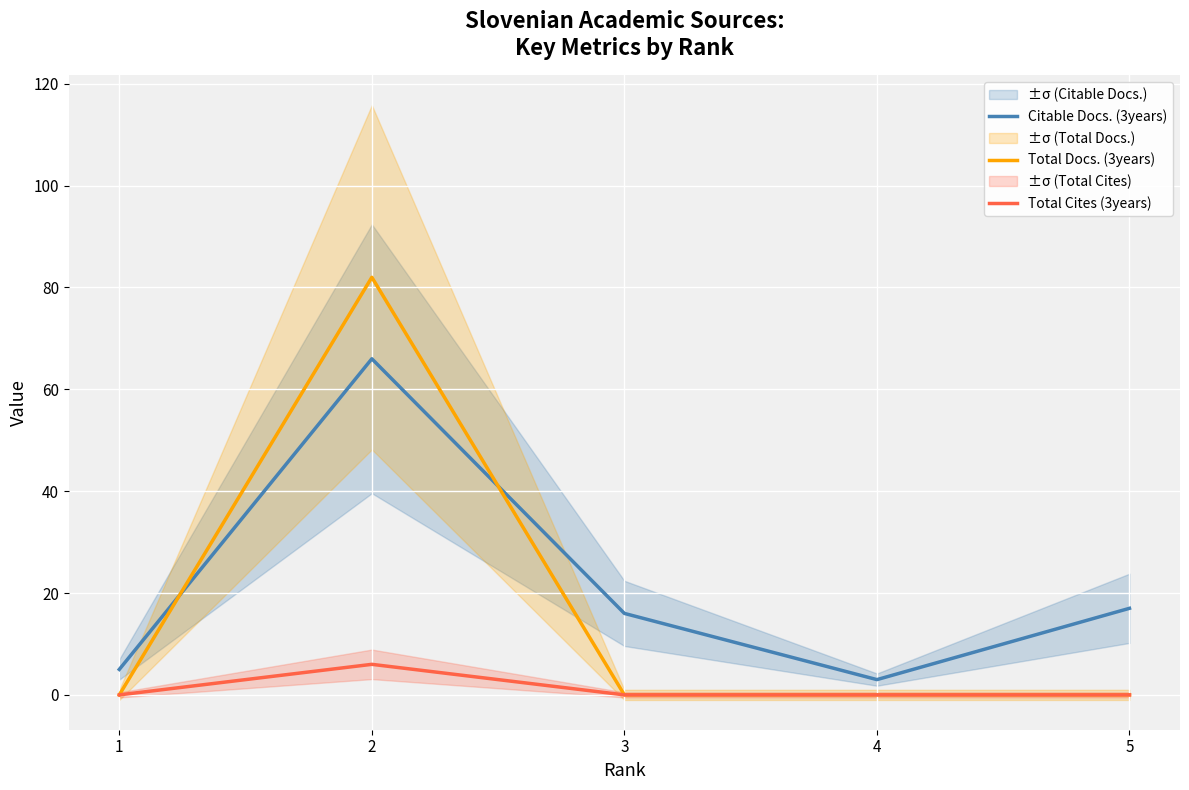

True or false: Total Docs. (3years) and Total Cites (3years) cross at least once.

False